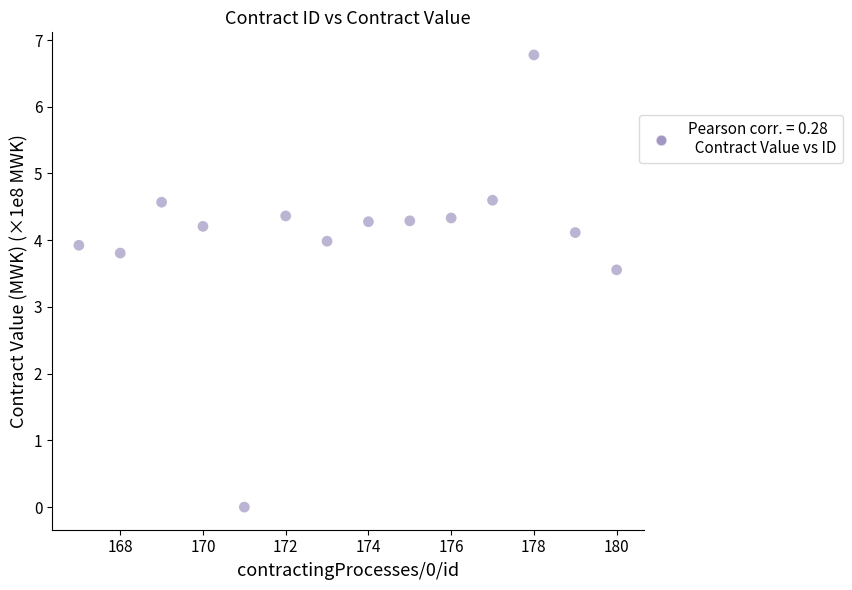

What Y value in the scatter plot is closest to 3?

3.6